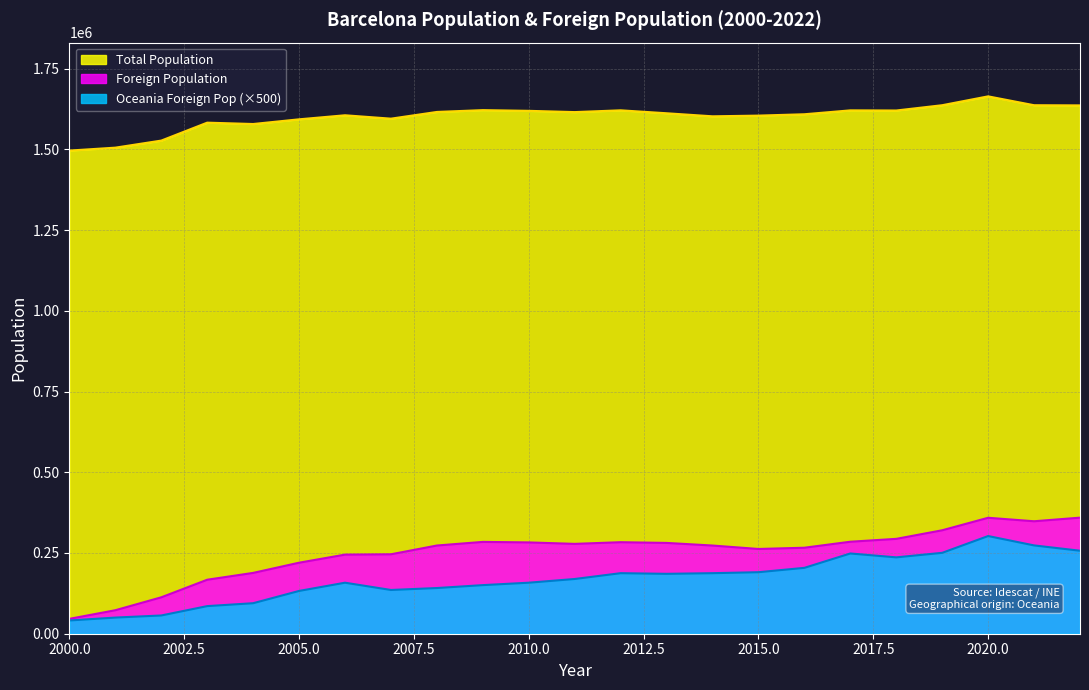

Which series has the largest total across all categories?

Total Population